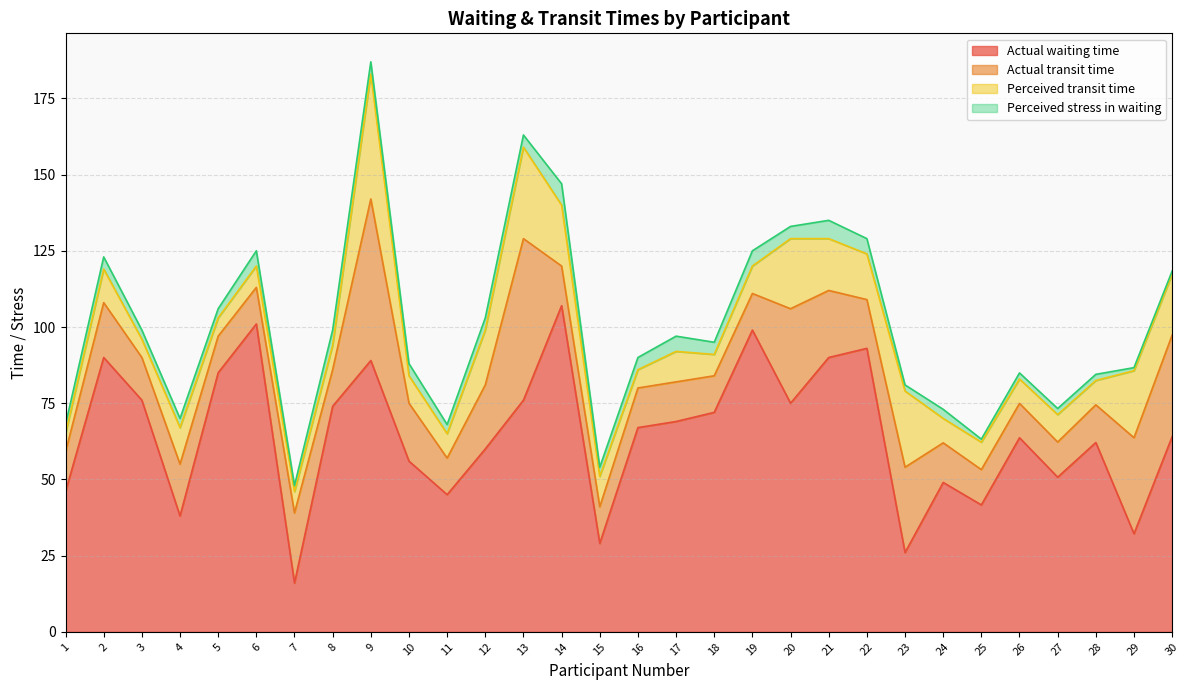

After their last crossing, which series has the higher values: Actual transit time or Actual waiting time?

Actual waiting time